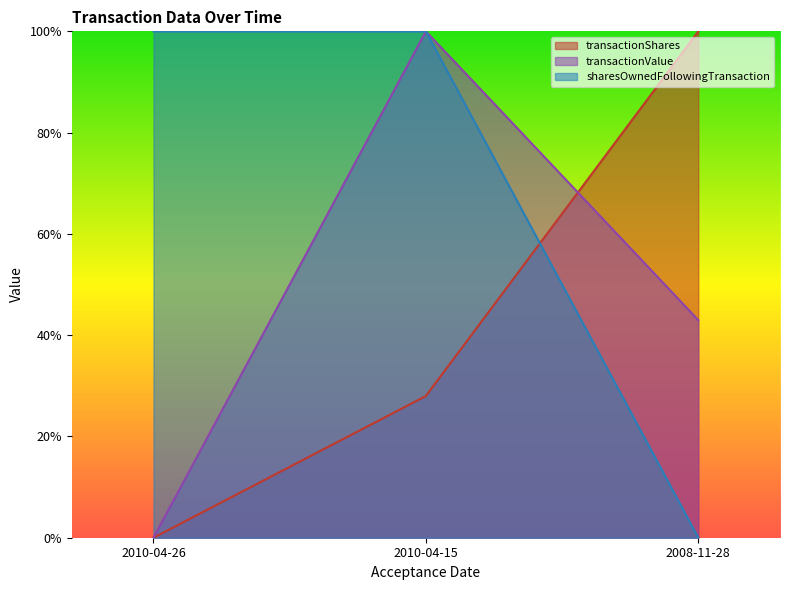

Which has a higher value, 2008-11-28 or 2010-04-15?

2008-11-28